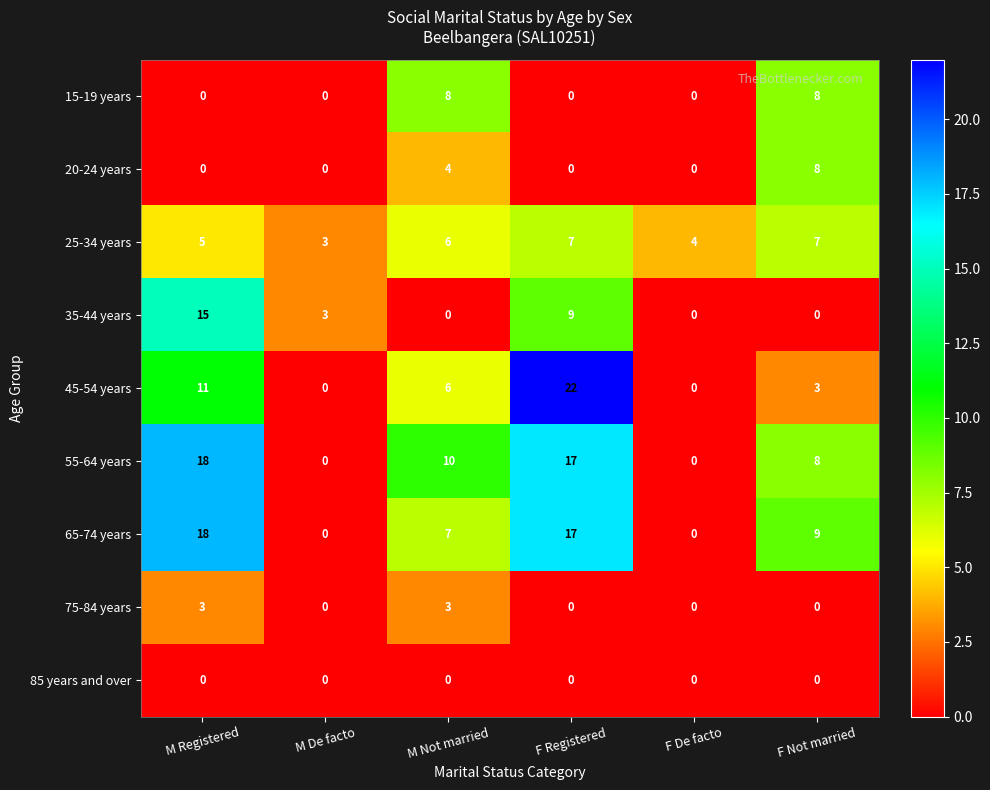

Which series changed the most between M Not married and F Not married?

20-24 years